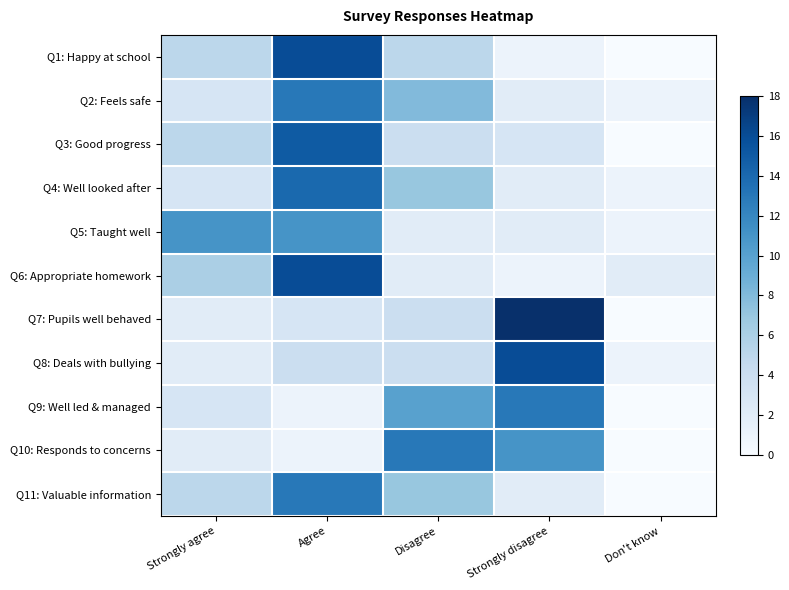

Which series has the largest range (max minus min)?

Q7: Pupils well behaved